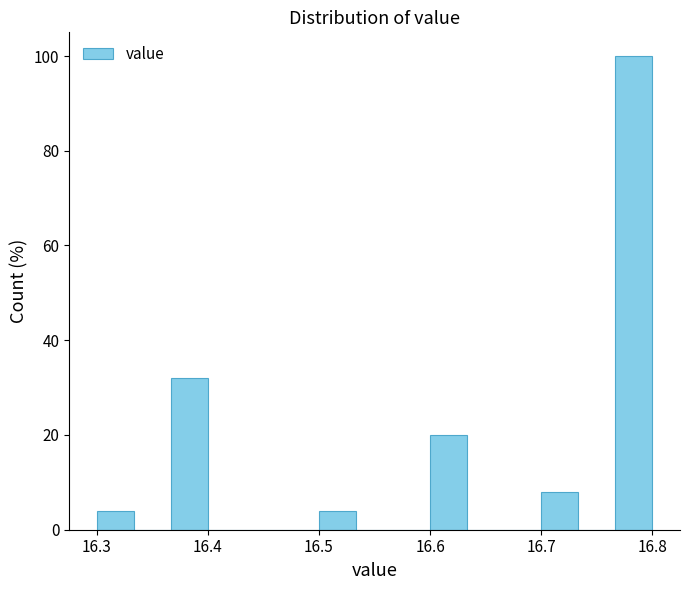

Around what value on the x-axis is the tallest bar? Give the approximate position of its centre, as read against the axis.

16.78